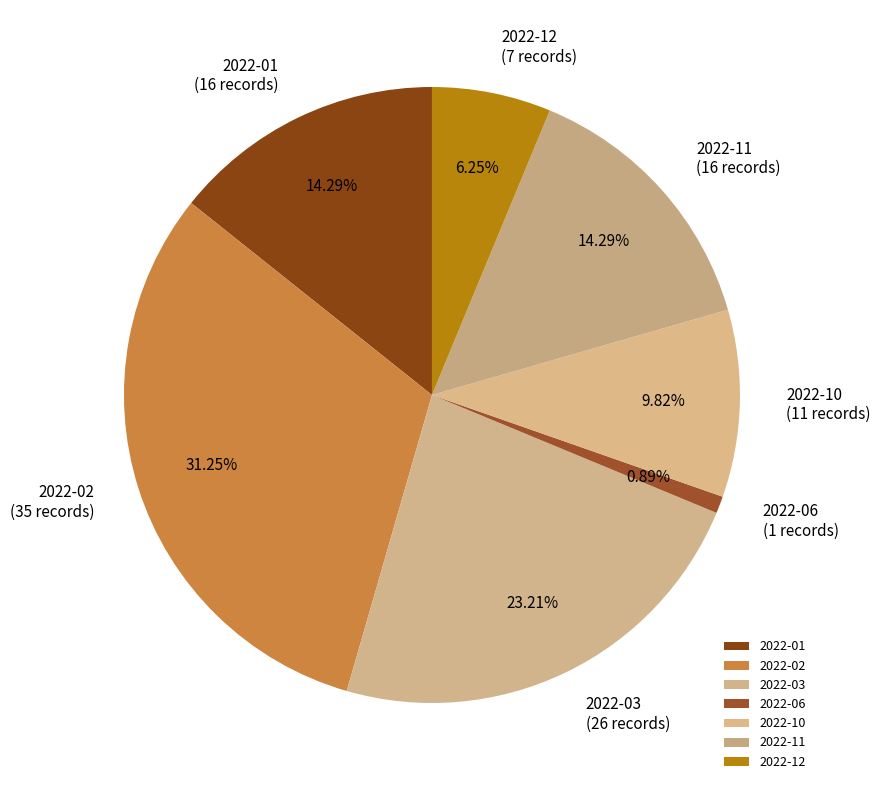

Between 2022-12 and 2022-06, which is larger?

2022-12